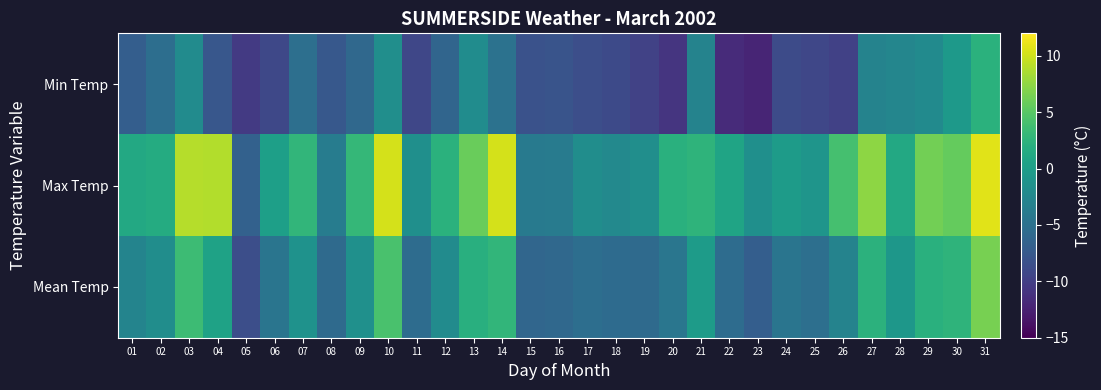

Which series has the widest spread of values?

Max Temp